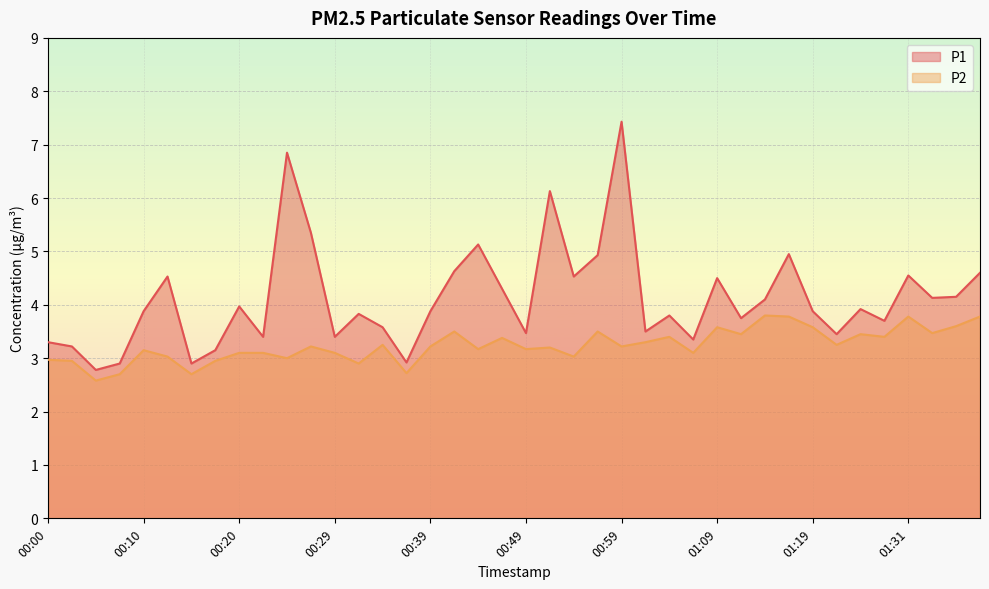

List the series in order of their overall mean, lowest first.

P2, P1